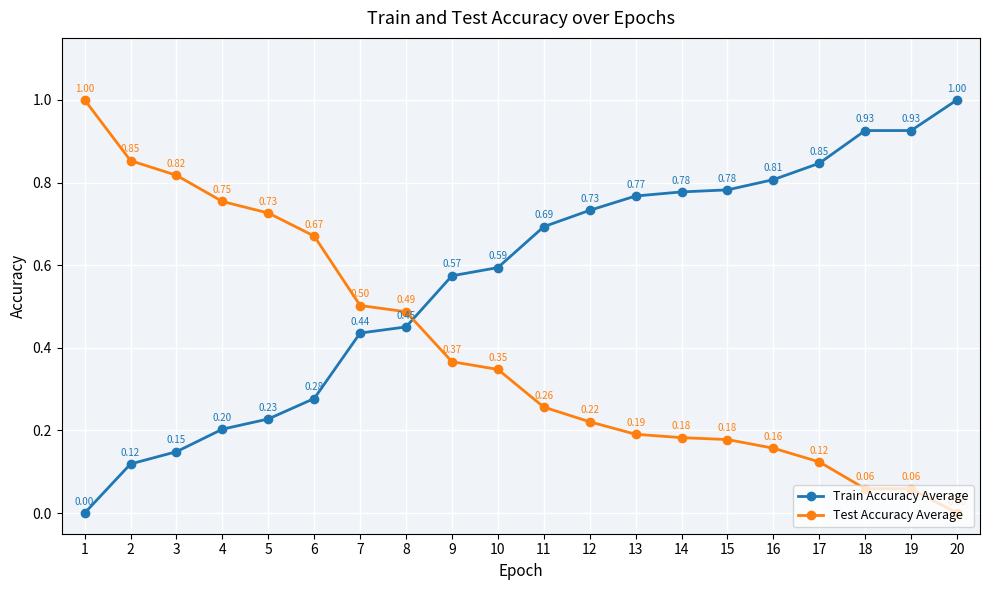

What is the spread (max minus min) of values at 5?

0.5